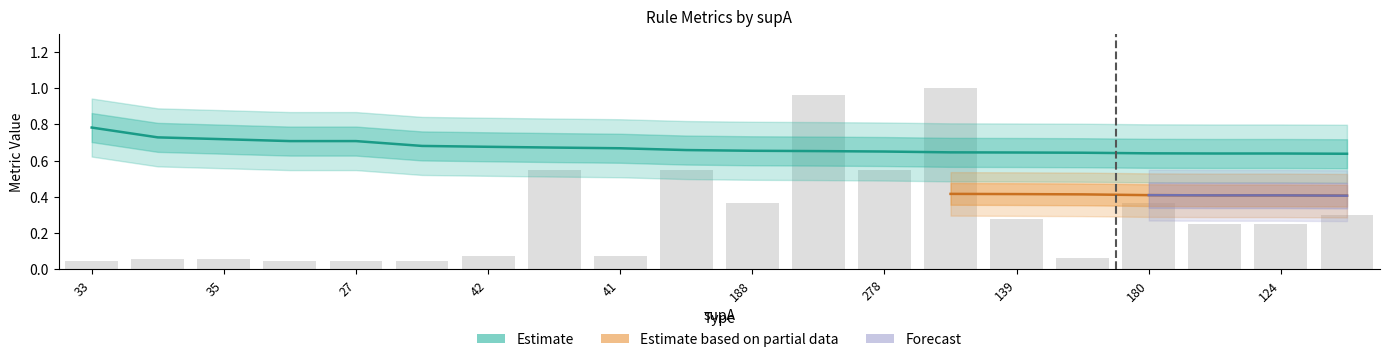

The chart shows a value of 0.4 at 19. True or false?

False